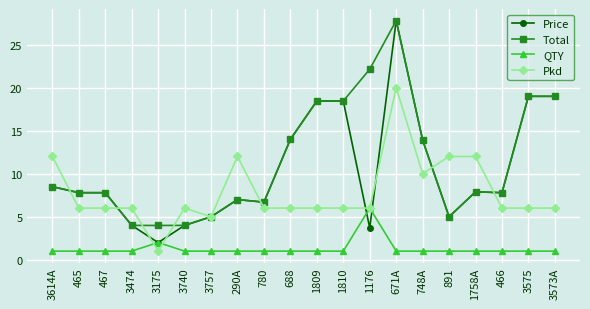

The value of Pkd at 1758A is 12.0. True or false?

True